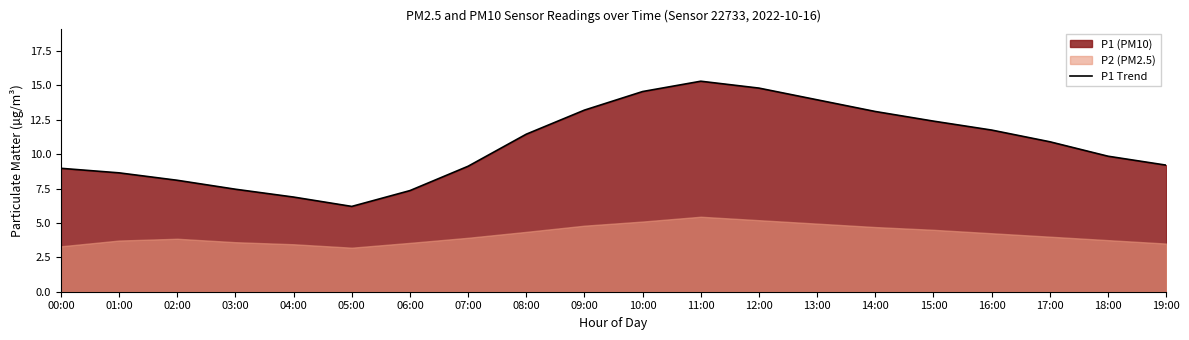

What value does the data have at 16:00?

11.8